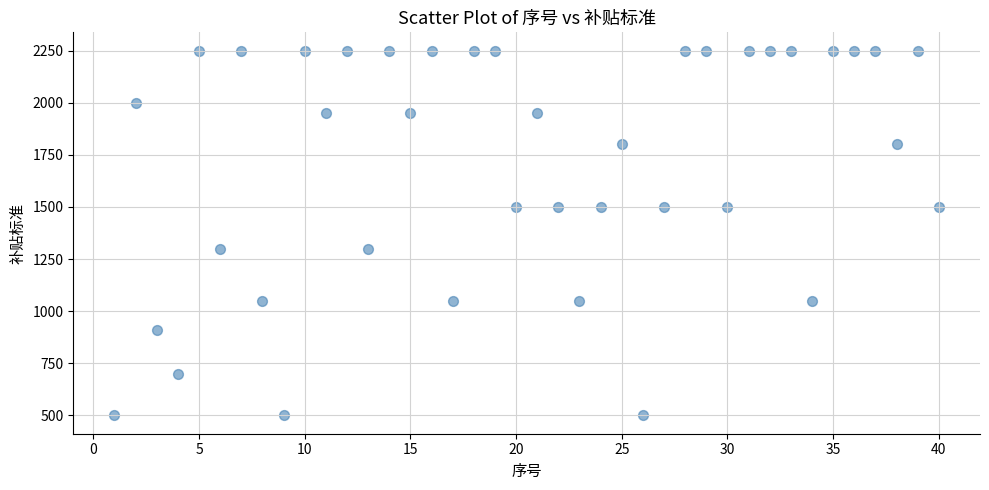

What is the range of X values (max minus min)?

39